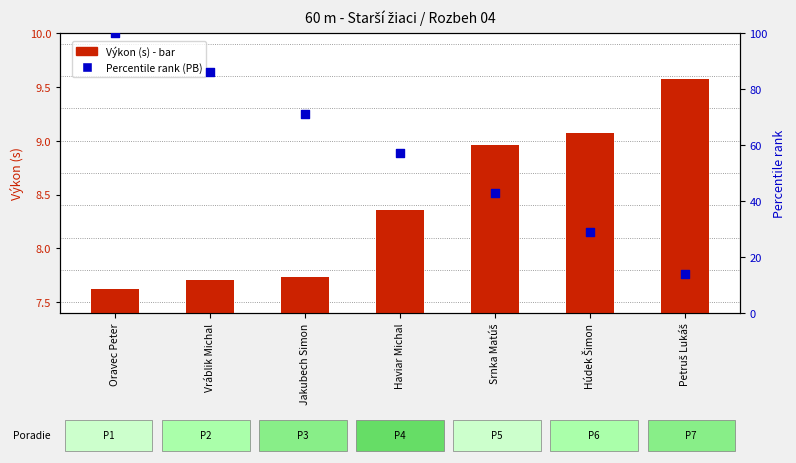

Is the value of Výkon (transformed count) at Vráblik Michal greater than the value of Percentile rank (PB) at Vráblik Michal?

No